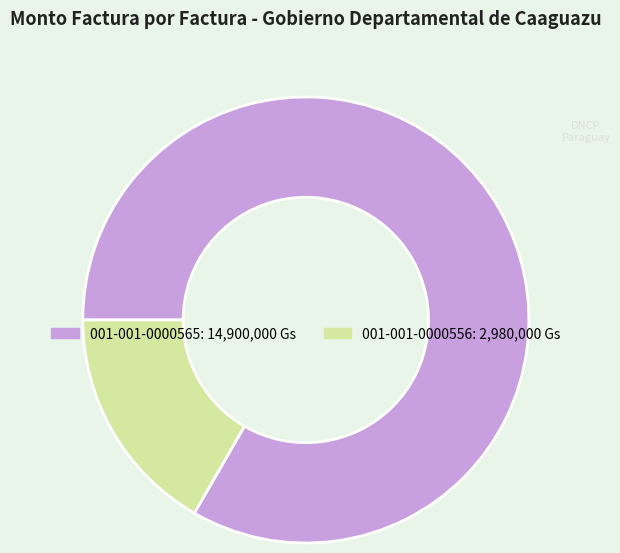

What is the ratio of the value at 001-001-0000565 to the value at 001-001-0000556?

5.0